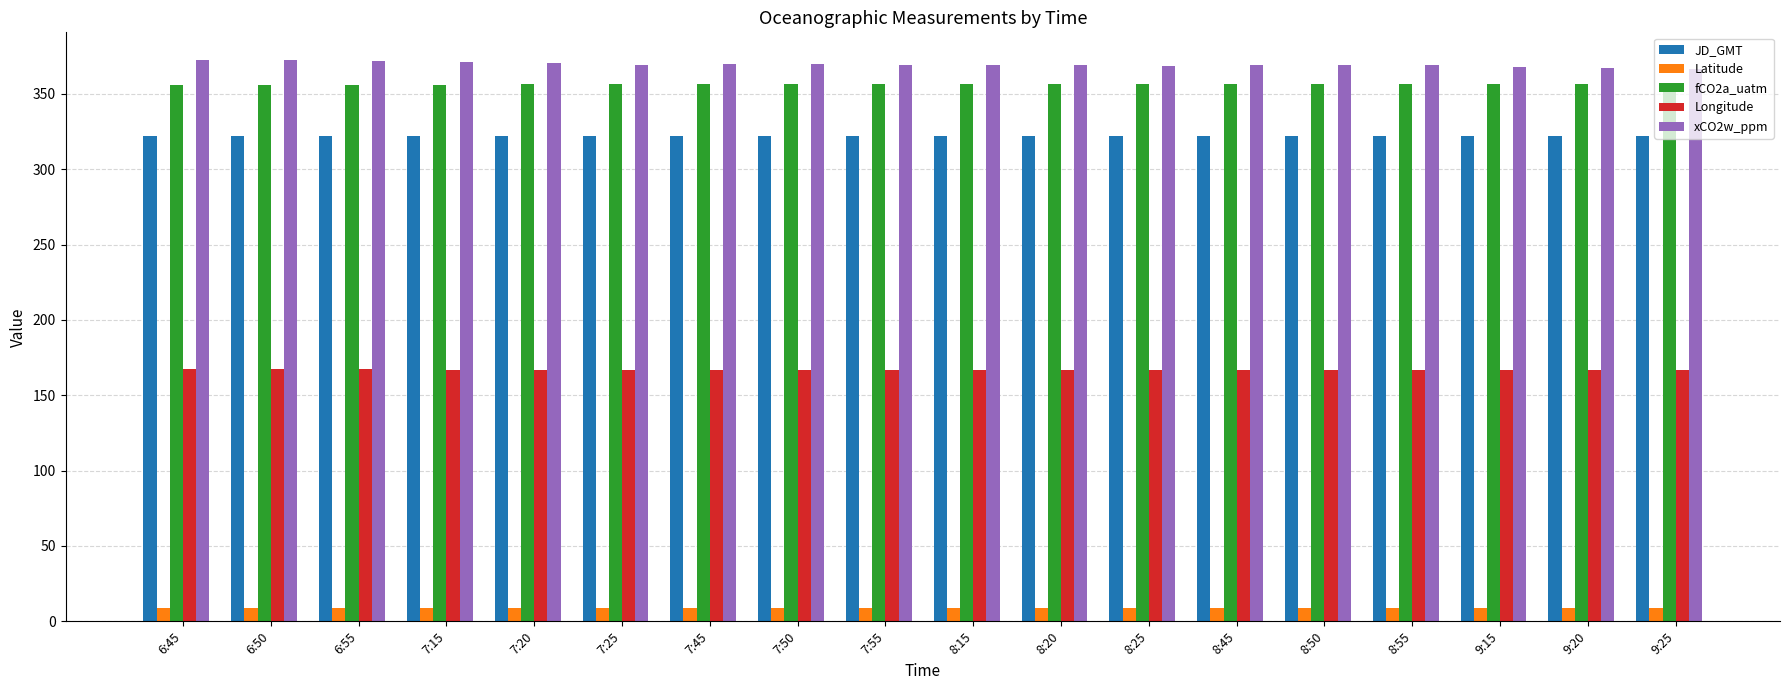

What is the maximum value for Longitude?

167.2